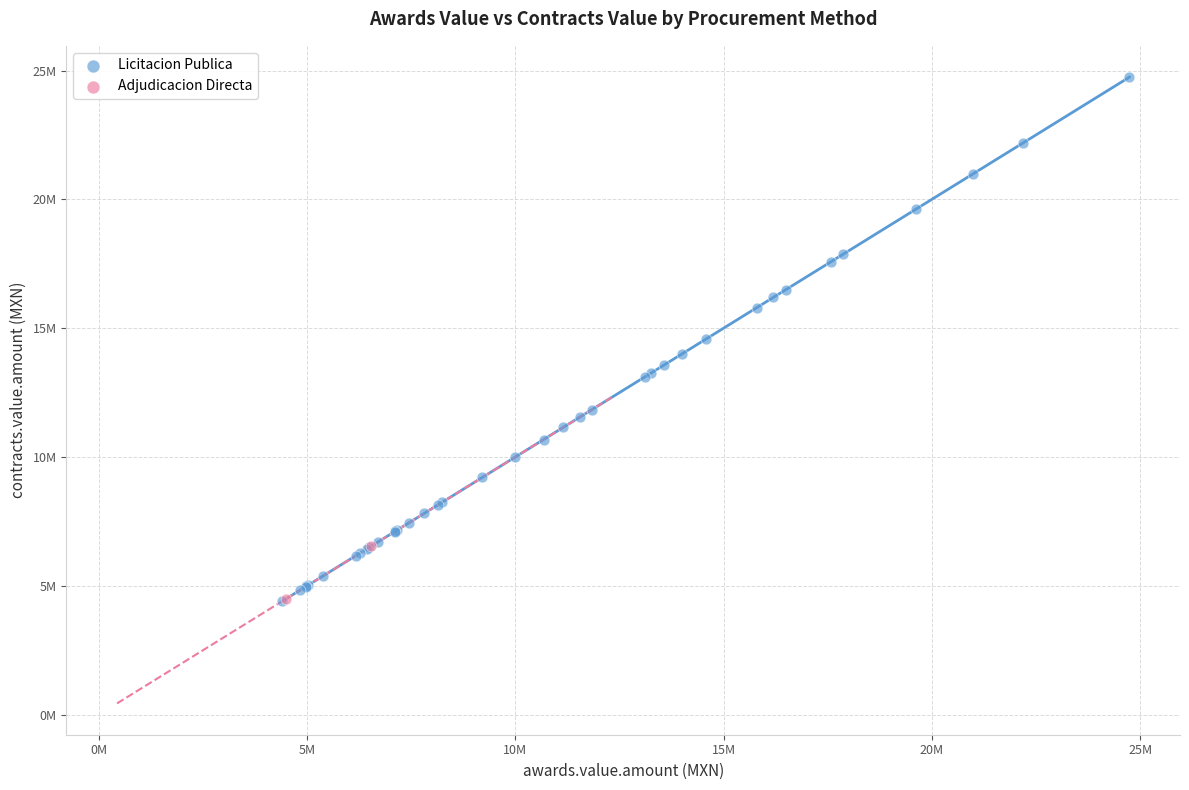

What are all the series names shown in the legend?

Licitacion Publica, Adjudicacion Directa